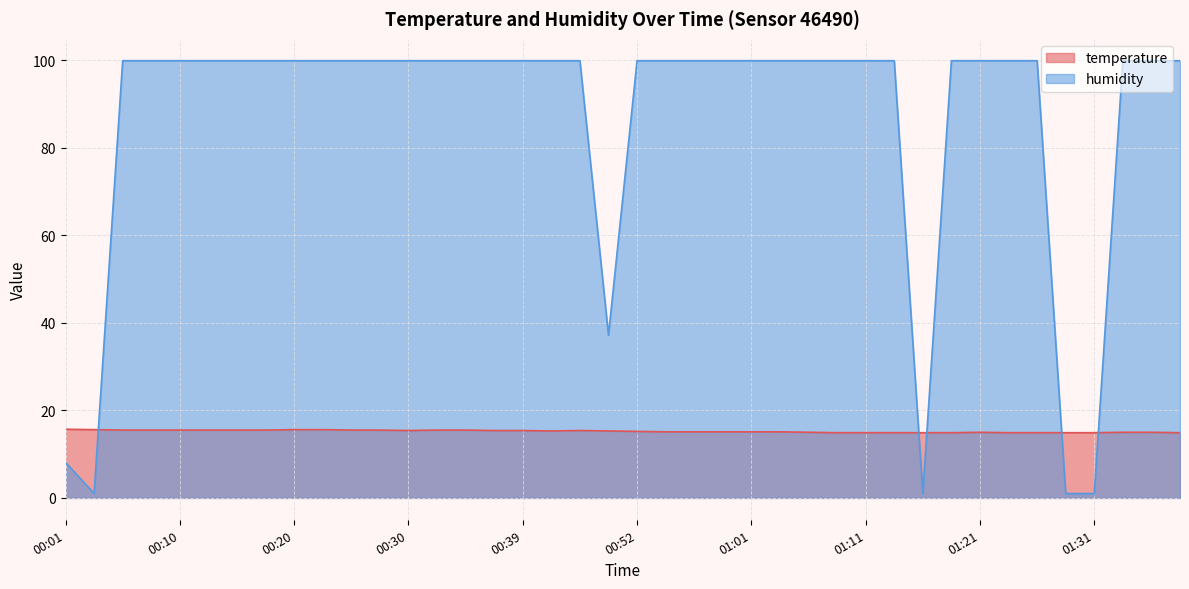

Which series changed the most between 00:47 and 00:59?

temperature